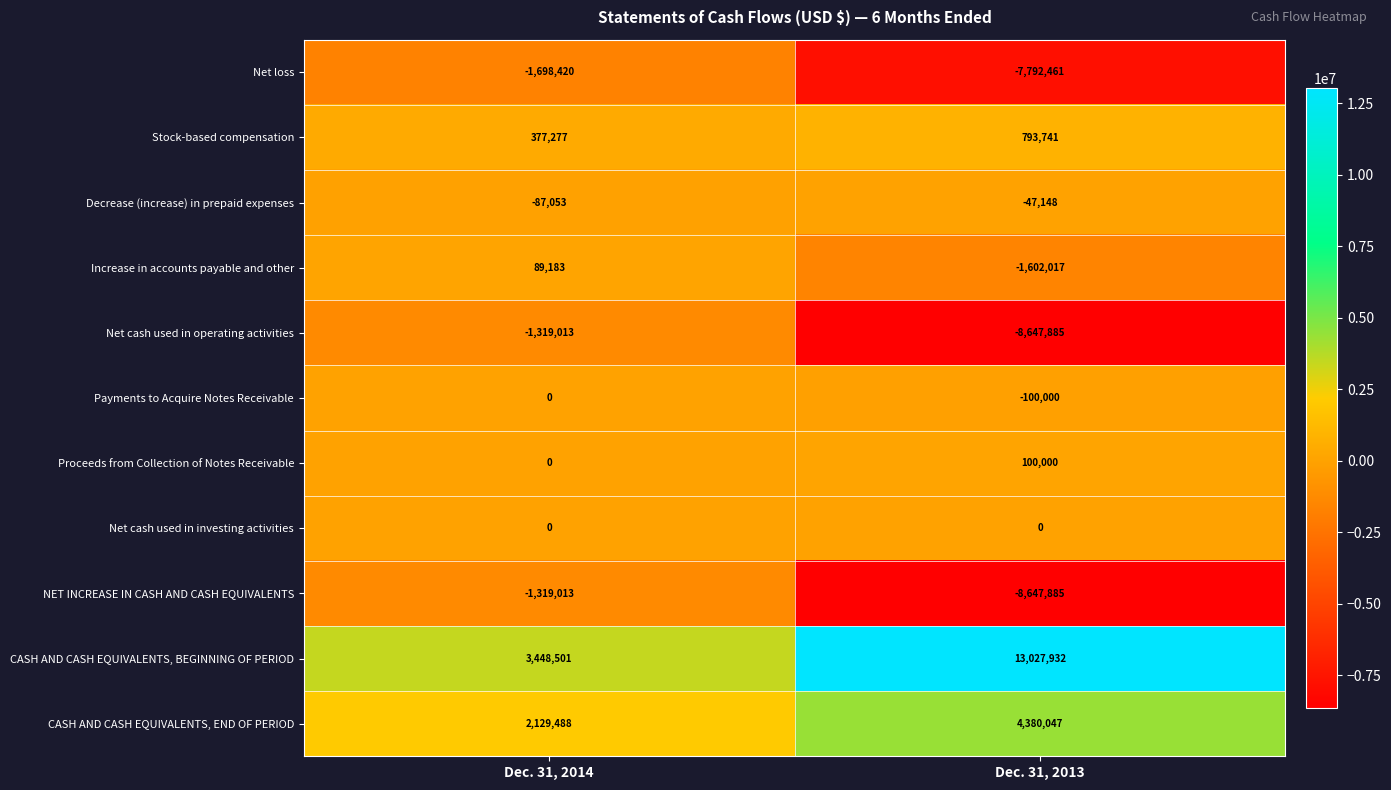

At which label is Proceeds from Collection of Notes Receivable closest to 50000?

Dec. 31, 2014